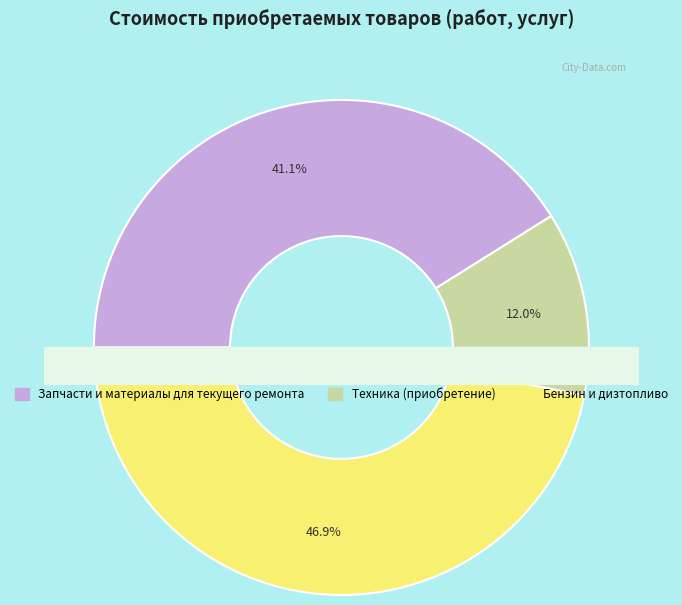

What is the total percentage of Техника (приобретение) and Запчасти и материалы для текущего ремонта?

53.1%